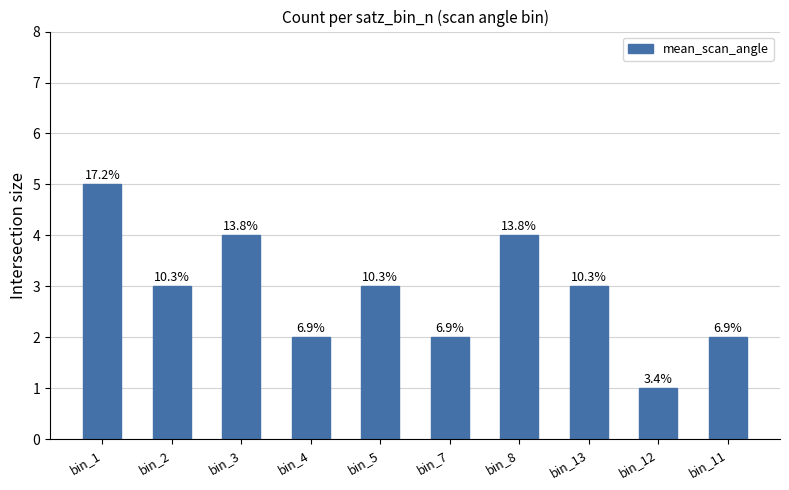

What is the greatest value displayed?

5